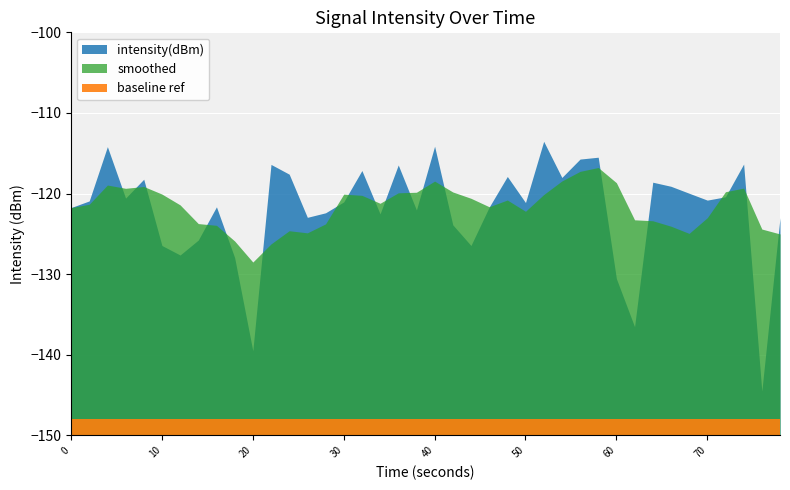

Is it true that the value at 34 is -55.6?

False